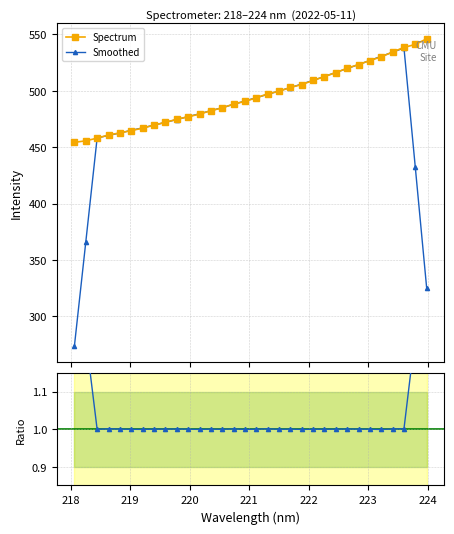

What is the minimum value for Smoothed?

273.6